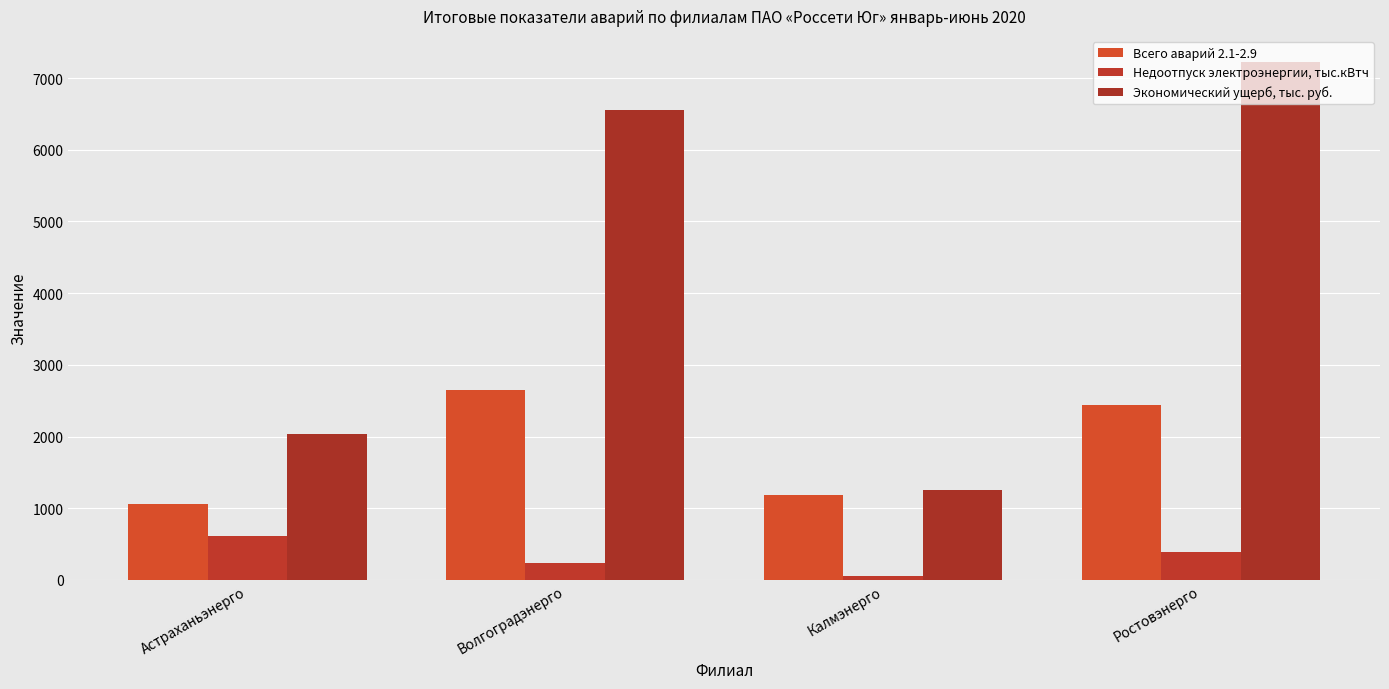

At which category is the sum across all series the highest?

Ростовэнерго